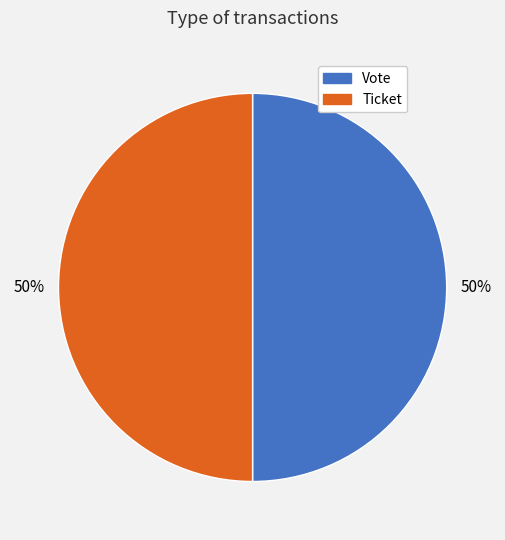

To the nearest percent, what is the combined percentage of Vote and Ticket?

100%